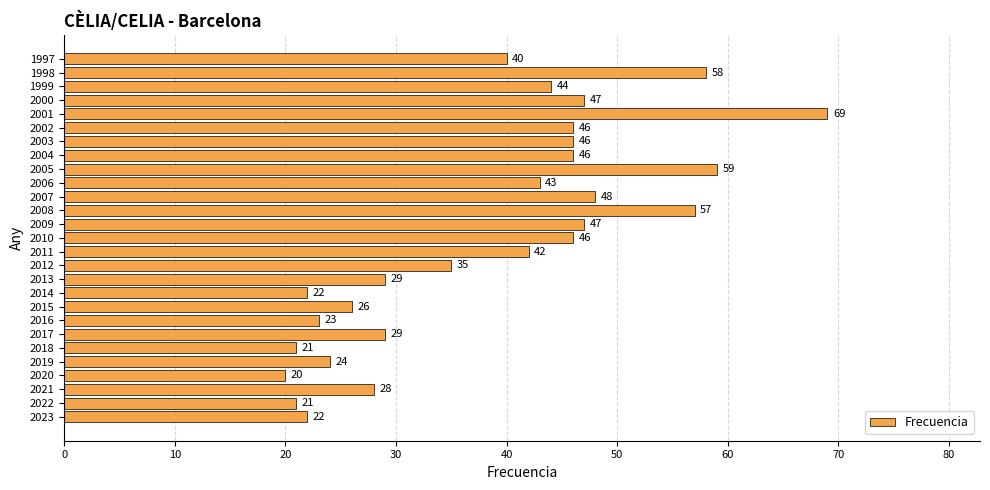

Approximately how many times larger is the value at 2016 compared to 2008?

0.4